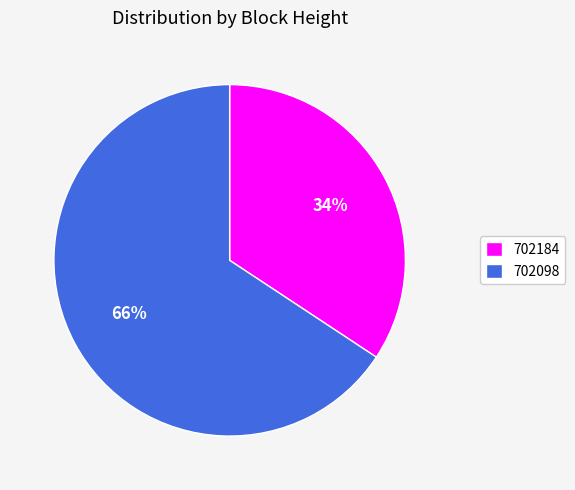

To the nearest percent, what is the combined percentage of 702184 and 702098?

100%